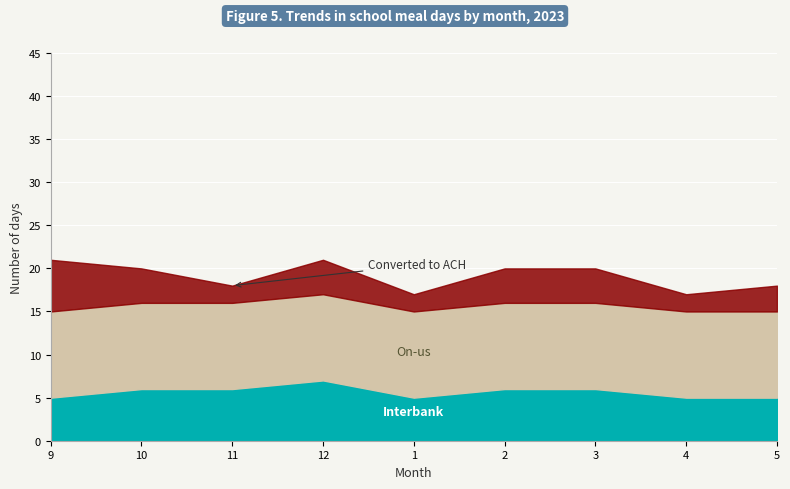

At how many categories does at least one series exceed 18?

5